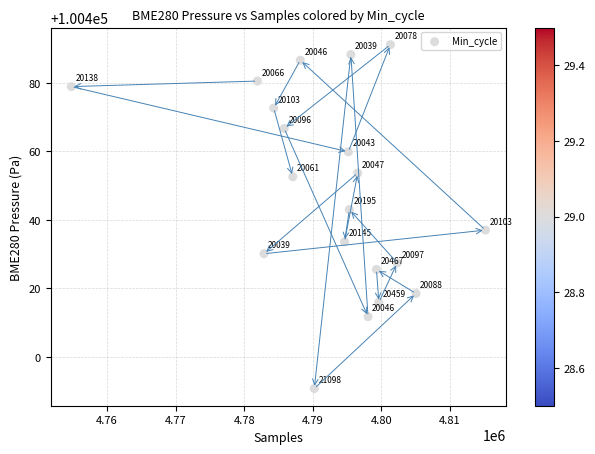

List the coordinates of all points as (Y, X) pairs, reading left to right.

(100478.9, 4754801.0)  (100480.6, 4781920.0)  (100430.1, 4782883.0)  (100472.7, 4784302.0)  (100466.7, 4785826.0)  (100452.6, 4787075.0)  (100486.7, 4788173.0)  (100390.7, 4790214.0)  (100433.6, 4794629.0)  (100459.9, 4795179.0)  (100443.0, 4795328.0)  (100488.3, 4795547.0)  (100453.7, 4796550.0)  (100411.7, 4798049.0)  (100425.5, 4799276.0)  (100415.9, 4799629.0)  (100491.2, 4801312.0)  (100427.4, 4802303.0)  (100418.5, 4805042.0)  (100437.0, 4815162.0)